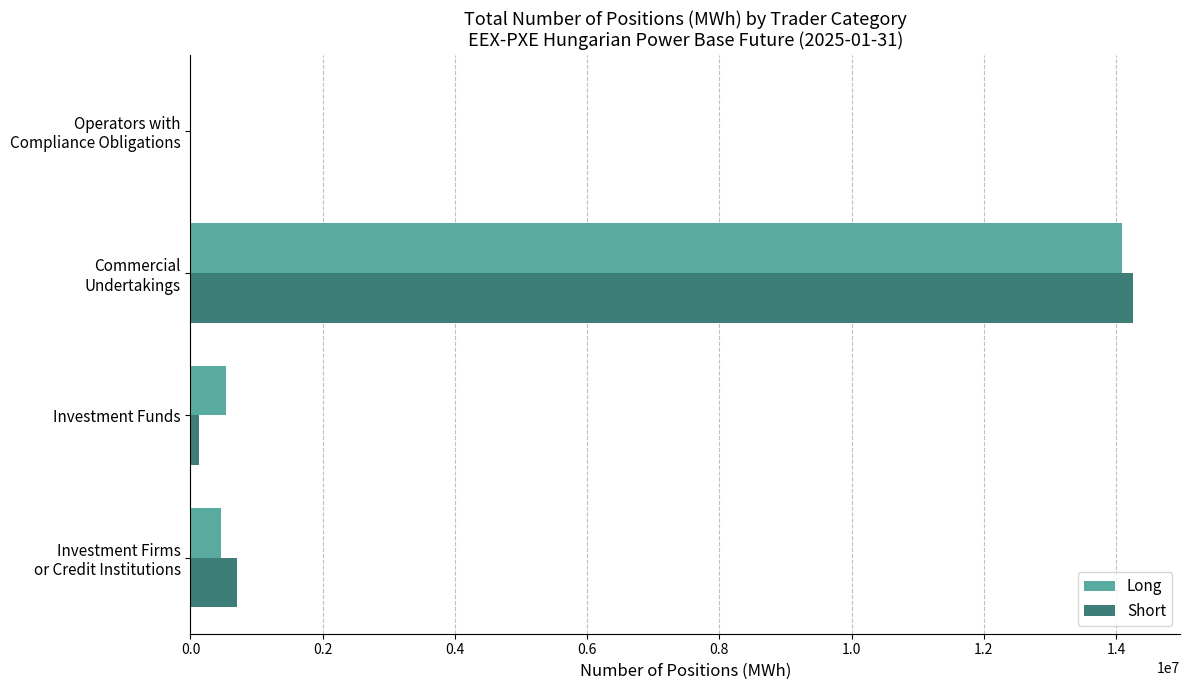

Which category has the highest value in the Short series?

Commercial
Undertakings